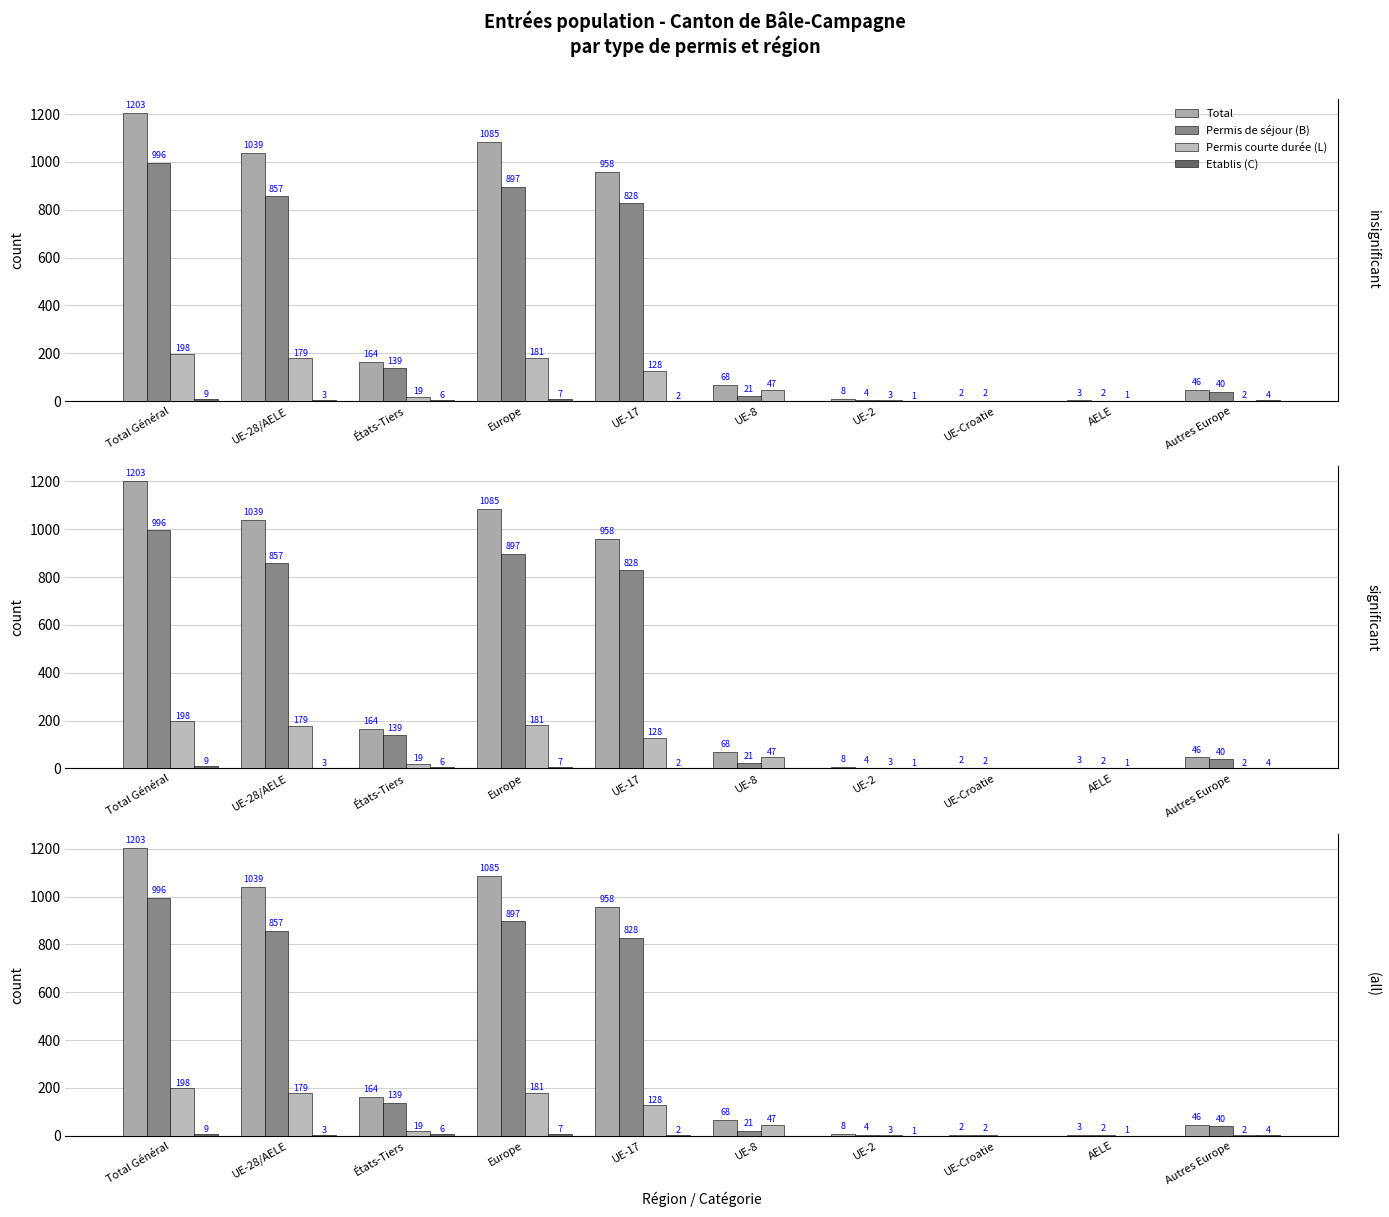

What is the difference between the maximum and minimum values in the Total series?

1201